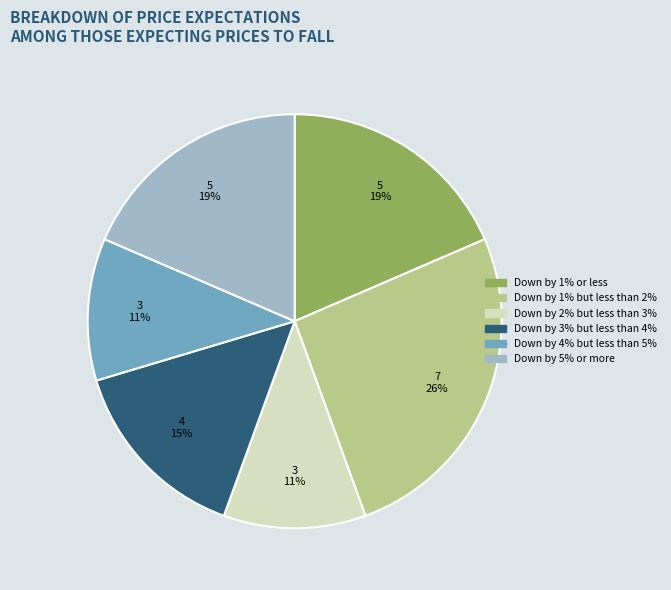

Do Down by 4% but less than 5% and Down by 1% or less together represent more than half of the pie?

No